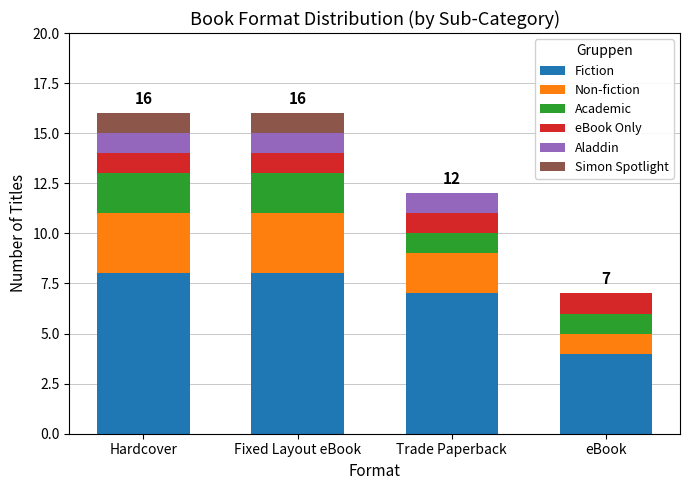

What is the sum of the Fiction values at Fixed Layout eBook and eBook?

12